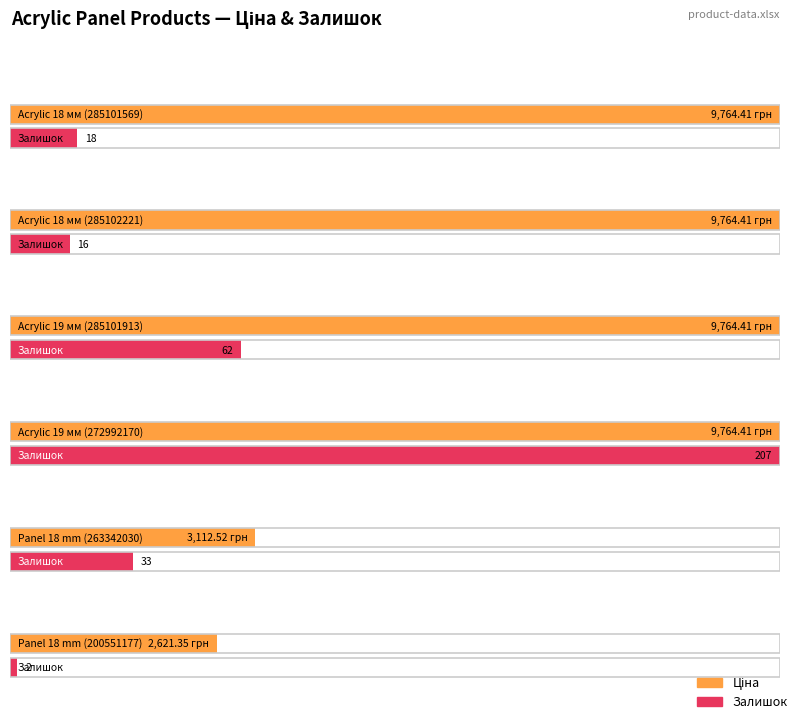

What is the maximum value for Ціна?

9764.4